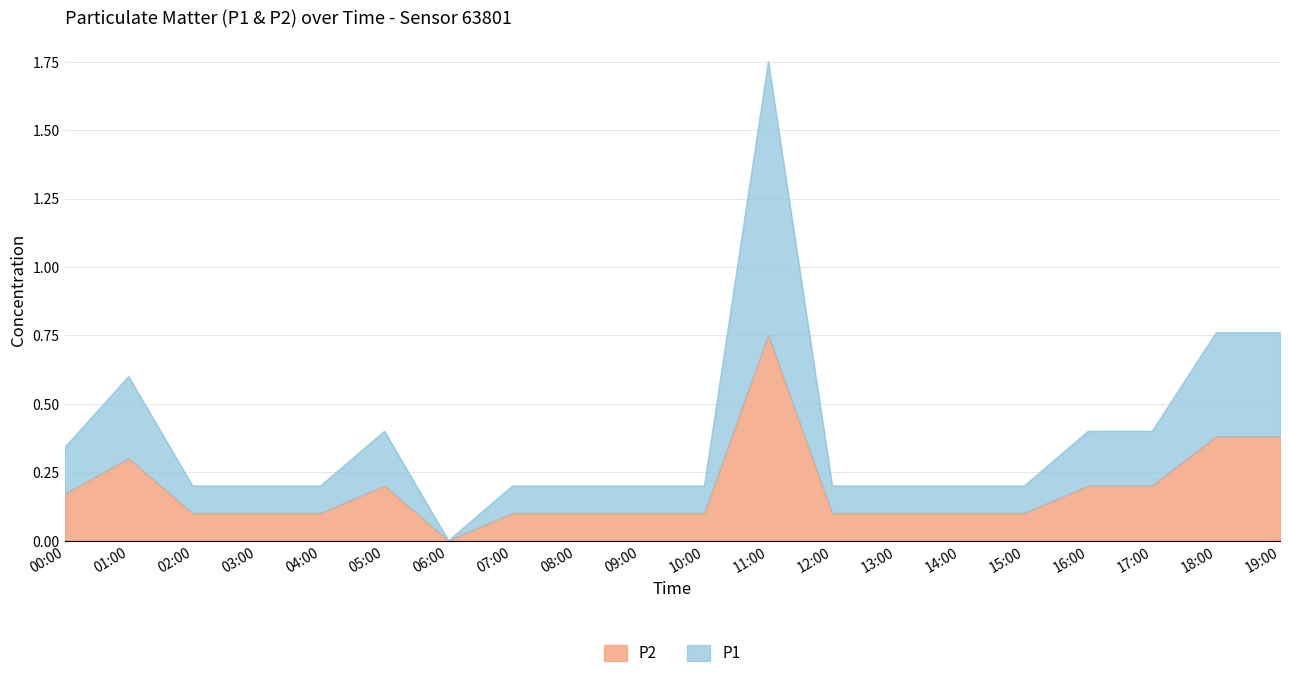

True or false: P1 and P2 intersect in this chart.

False